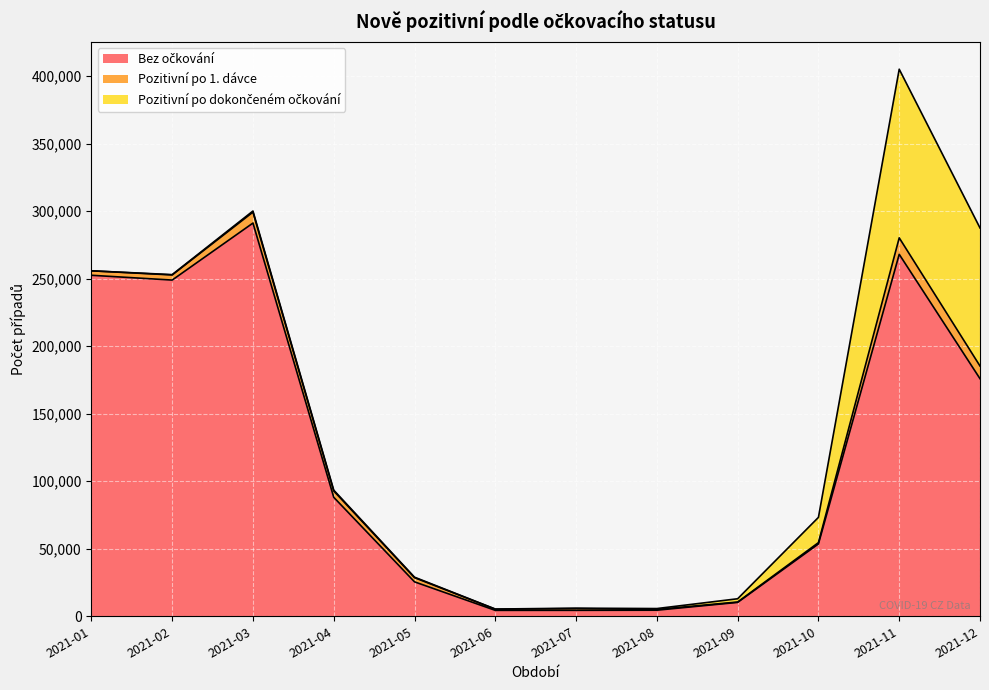

Rank the series by their maximum value, from highest to lowest.

Bez očkování, Pozitivní po dokončeném očkování, Pozitivní po 1. dávce